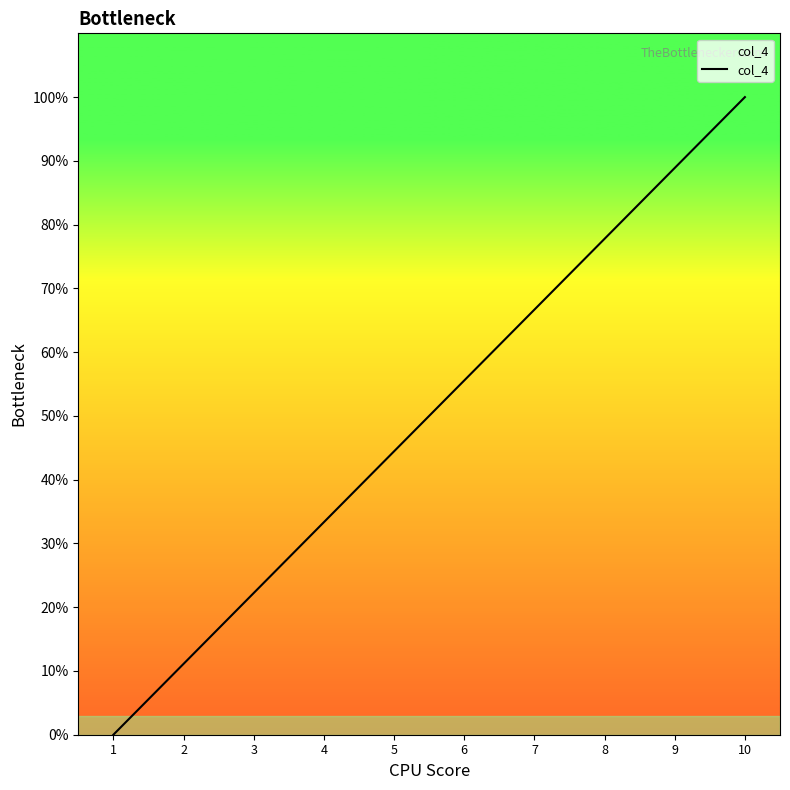

Which category has the lowest value across all series?

1